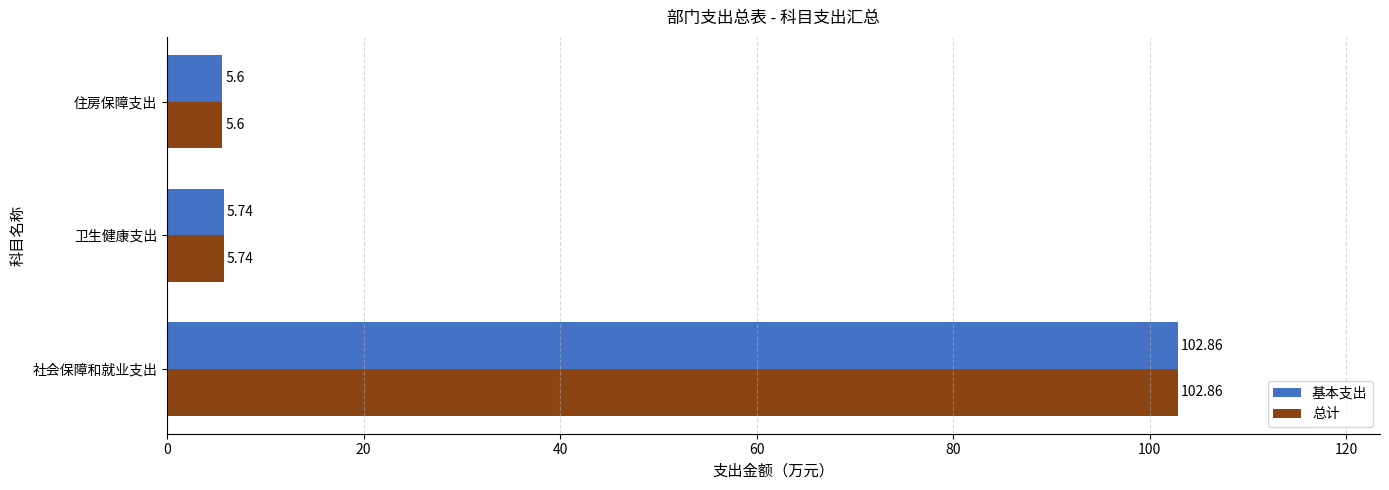

At which category is the sum across all series the highest?

社会保障和就业支出